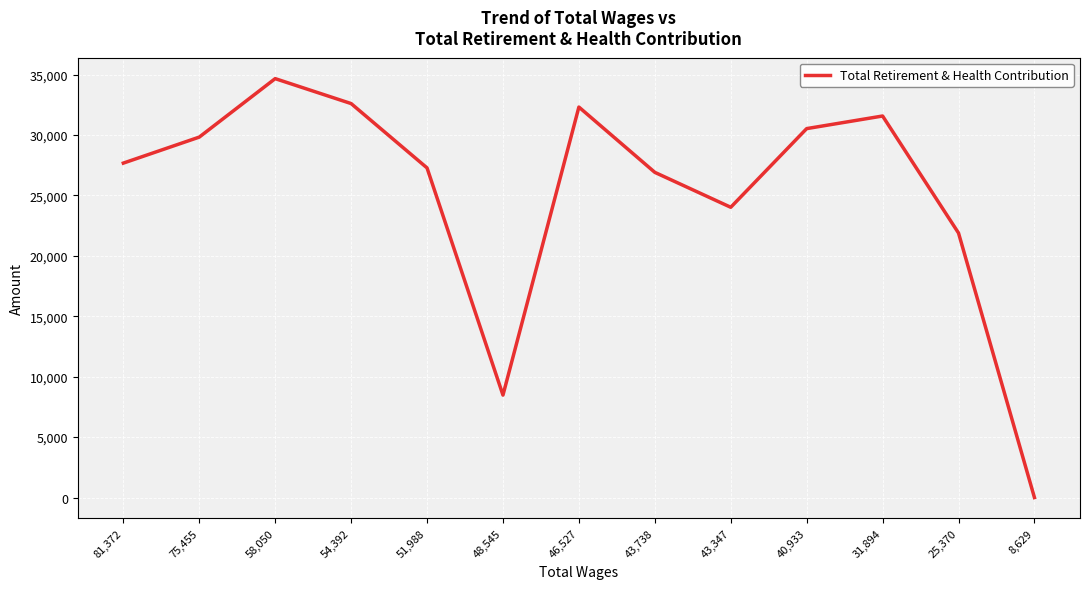

What is the difference between the second highest and second lowest values?

24128